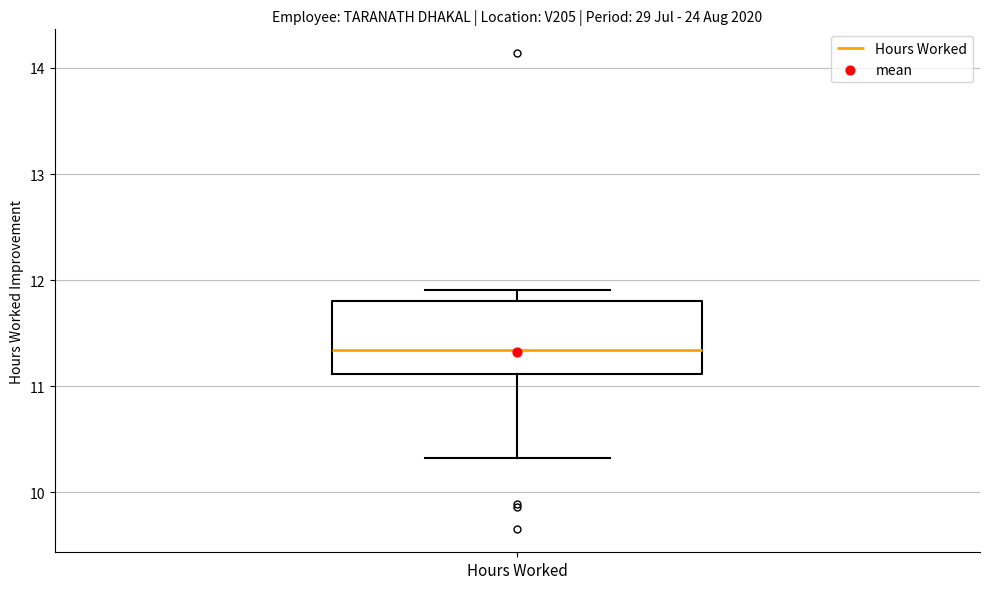

Transcribe this box plot: give where the median line is, the range the box spans, and where the two whiskers end, as read against the y-axis. The values are not printed on the chart, so give them approximately, as read against the axis.

median 11.3, box 11.1 to 11.8, whiskers 10.3 to 11.9